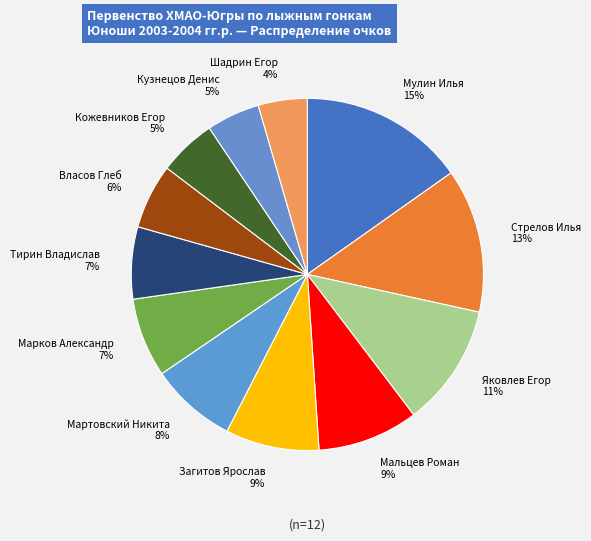

How many slices are in this pie chart?

12